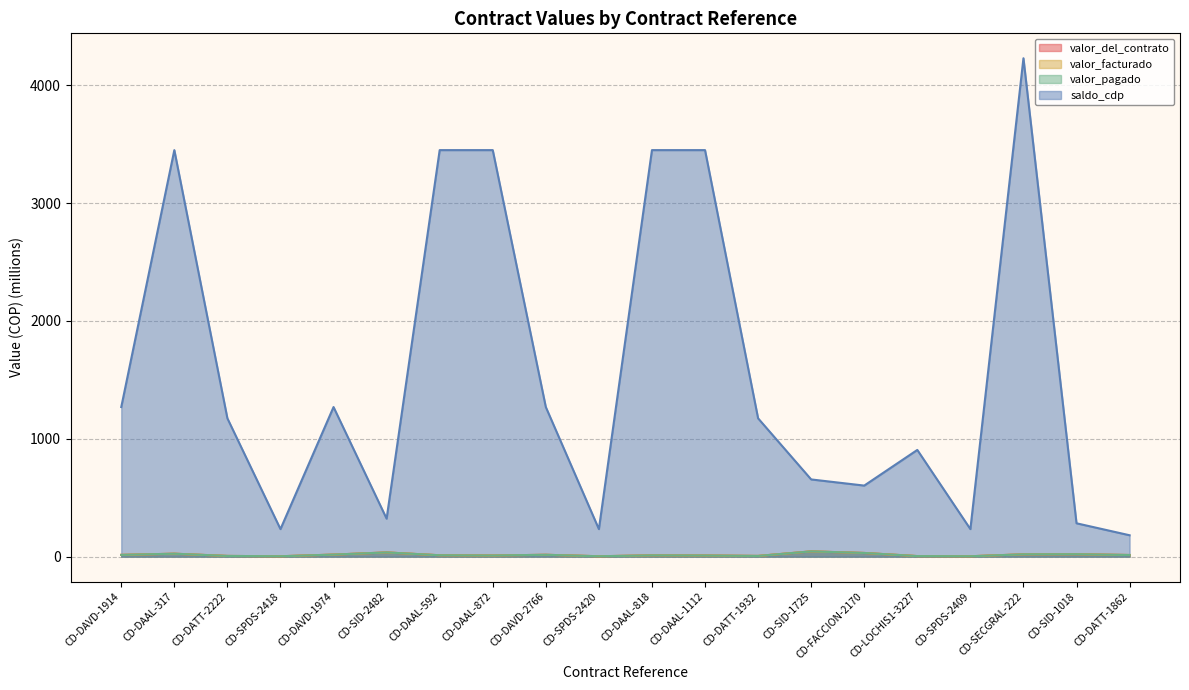

What is the maximum value for valor_facturado?

45.0